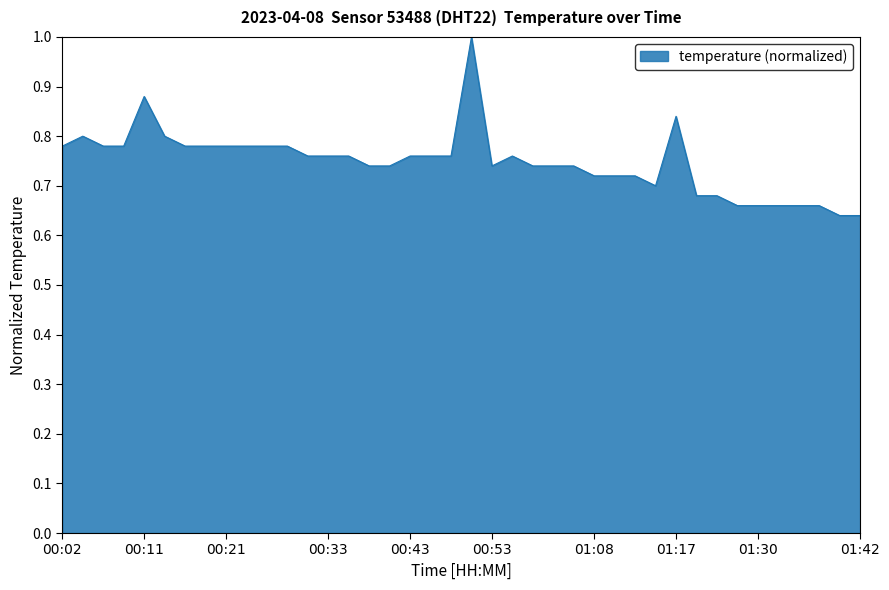

What is the maximum value shown in the chart?

1.0